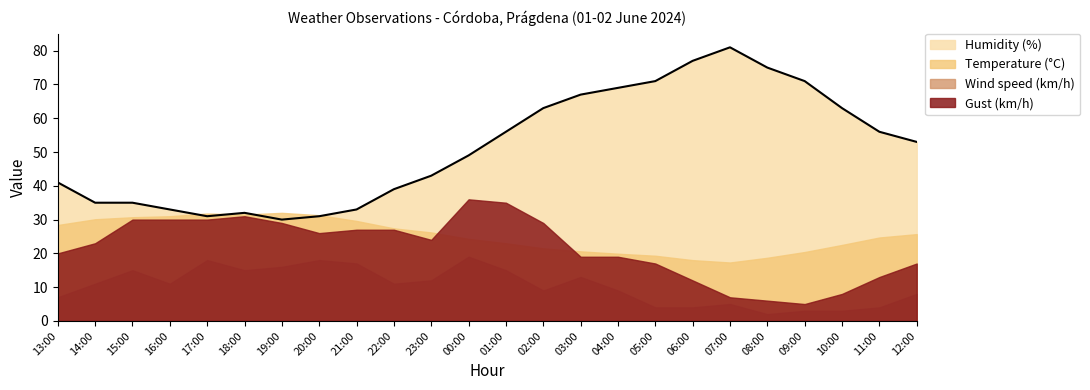

Where is the first local minimum for Temperature (°C)?

18:00